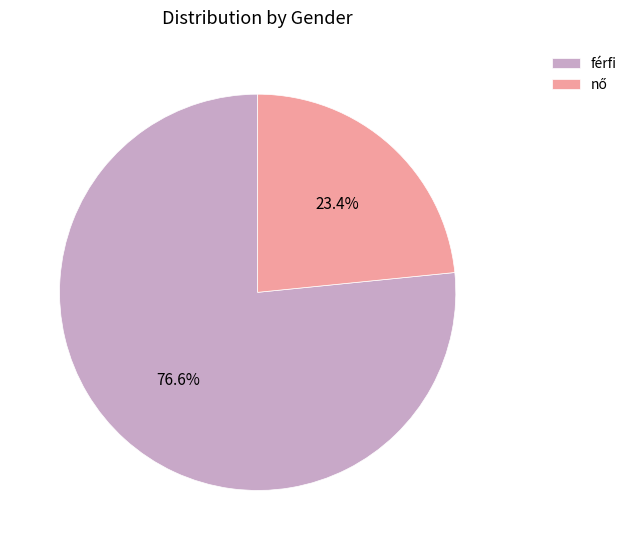

To the nearest percent, what is the average slice percentage?

50%